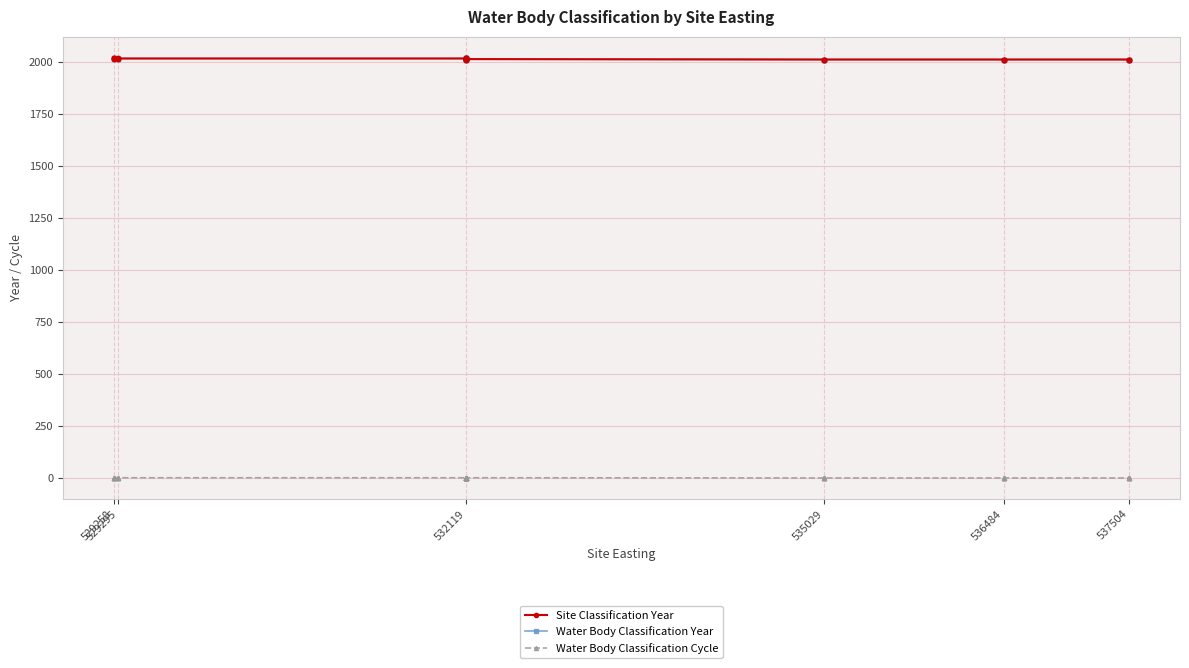

True or false: Site Classification Year and Water Body Classification Year cross at least once.

False